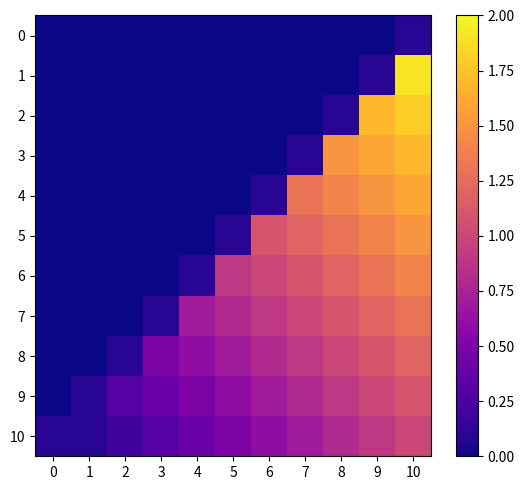

Which has a higher value, 5 or 2?

5